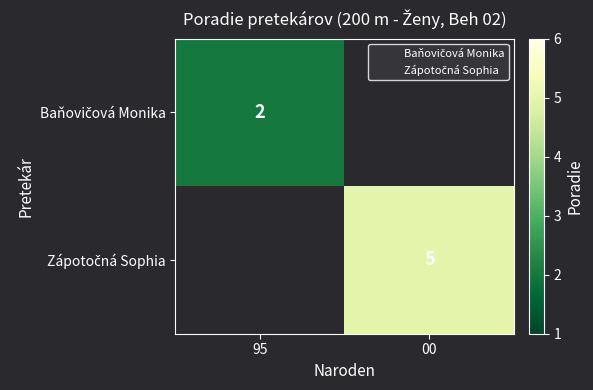

List the series in order of their overall mean, lowest first.

Baňovičová Monika, Zápotočná Sophia